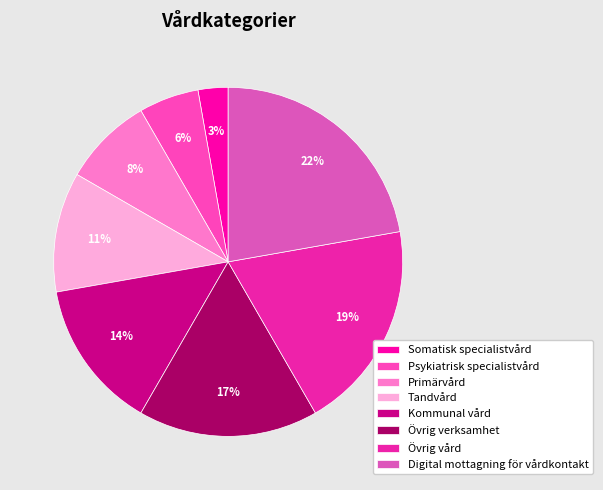

Do Psykiatrisk specialistvård and Somatisk specialistvård together represent more than half of the pie?

No